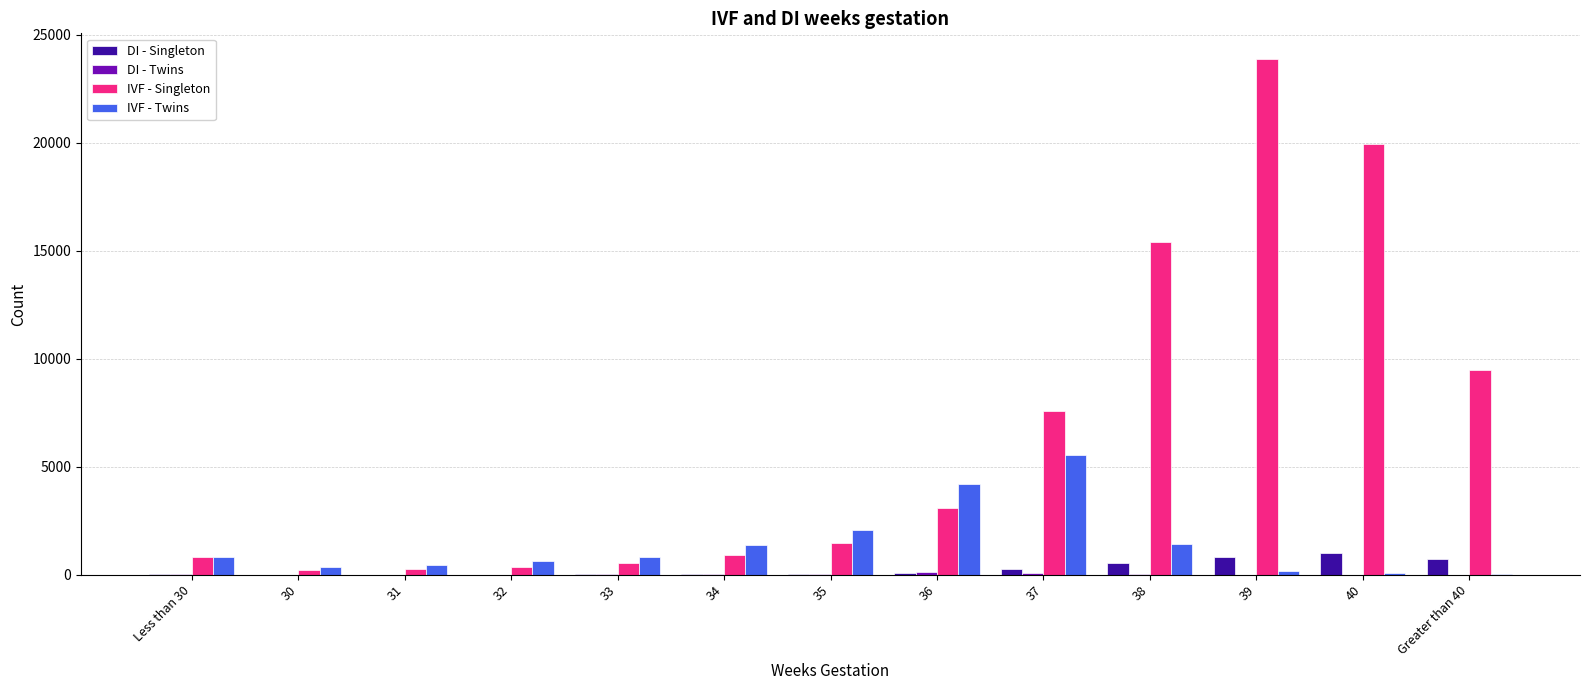

The value of IVF - Twins at 37 is 5535. True or false?

True